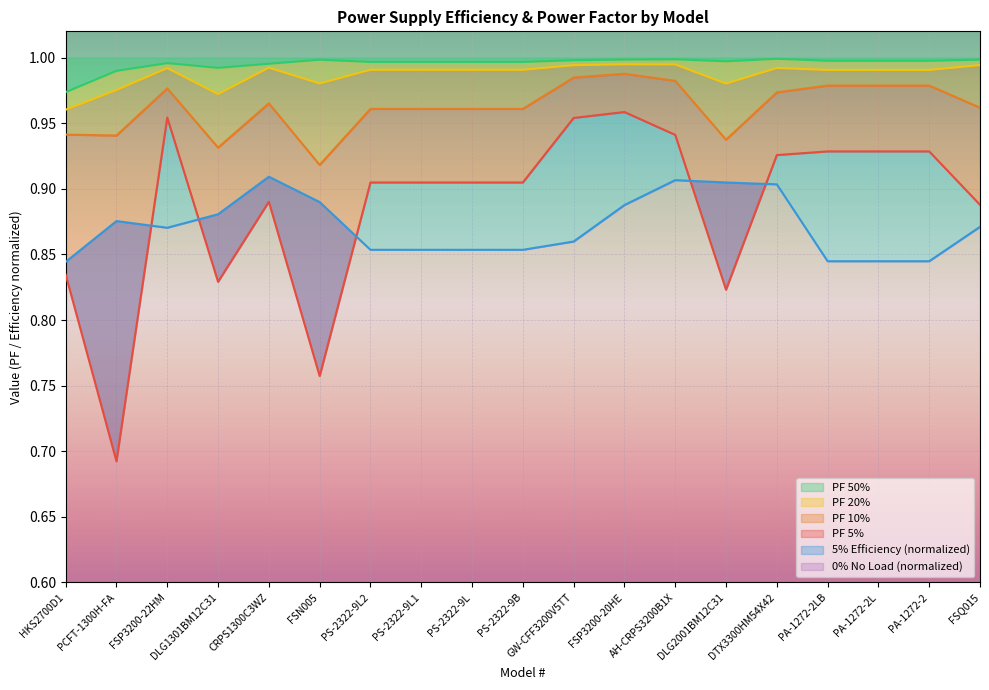

Which series has the largest range (max minus min)?

PF 5%